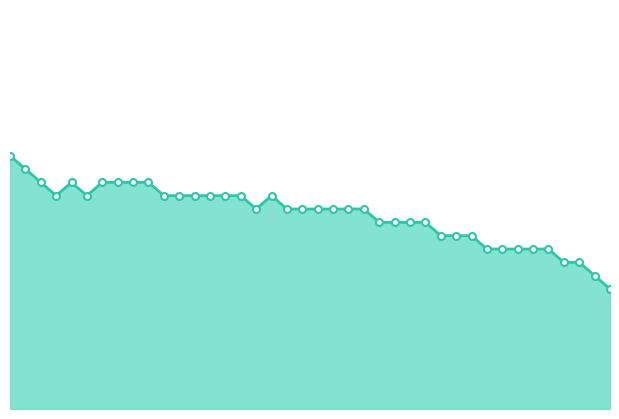

Reading left to right, list all the values displayed in this chart.

00:00=11.4	00:03=11.3	00:05=11.2	00:07=11.1	00:10=11.2	00:12=11.1	00:15=11.2	00:17=11.2	00:20=11.2	00:22=11.2	00:25=11.1	00:27=11.1	00:29=11.1	00:32=11.1	00:34=11.1	00:37=11.1	00:39=11.0	00:42=11.1	00:44=11.0	00:47=11.0	00:49=11.0	00:52=11.0	00:54=11.0	00:57=11.0	00:59=10.9	01:02=10.9	01:04=10.9	01:07=10.9	01:09=10.8	01:12=10.8	01:14=10.8	01:16=10.7	01:19=10.7	01:21=10.7	01:24=10.7	01:26=10.7	01:29=10.6	01:31=10.6	01:34=10.5	01:36=10.4